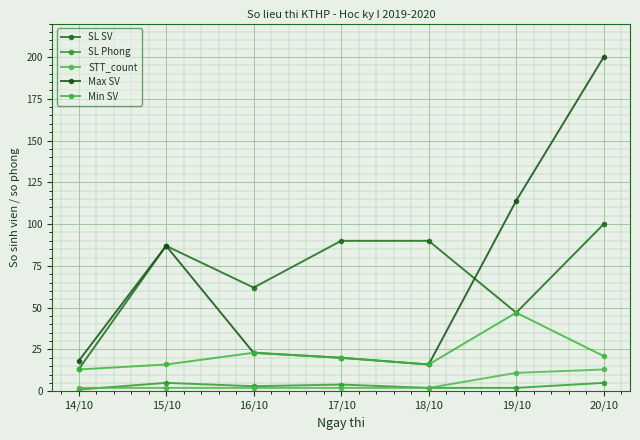

Which category has the highest value in the Max SV series?

20/10